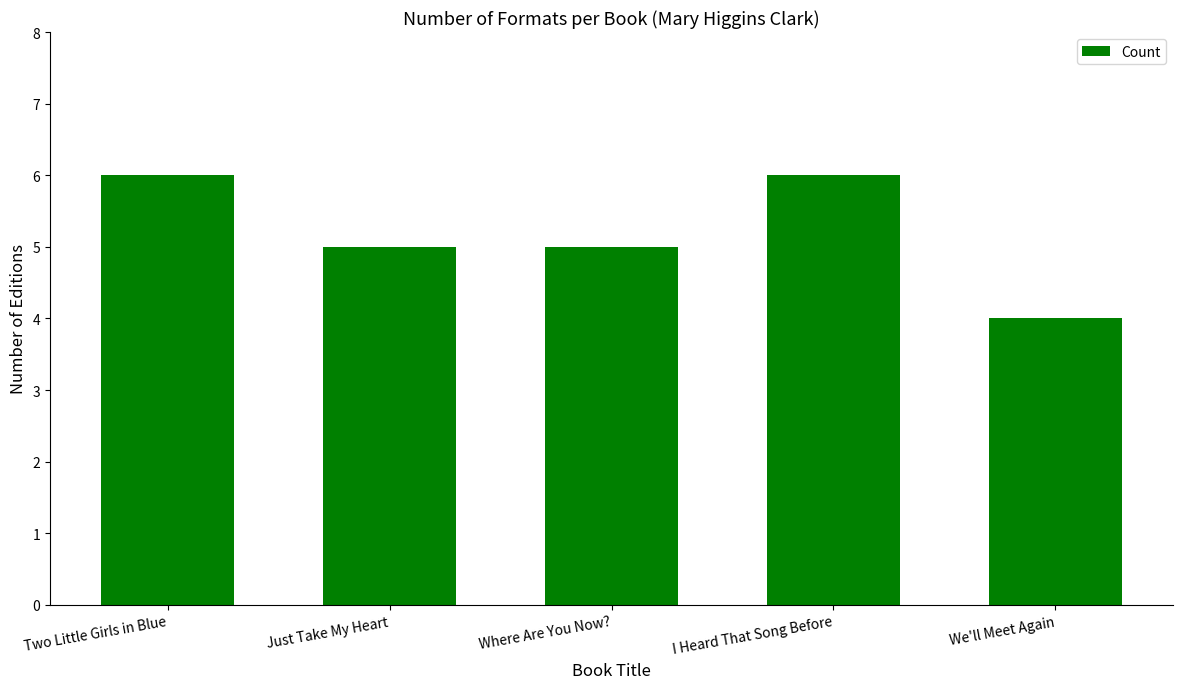

How many values are between 5 and 6?

4